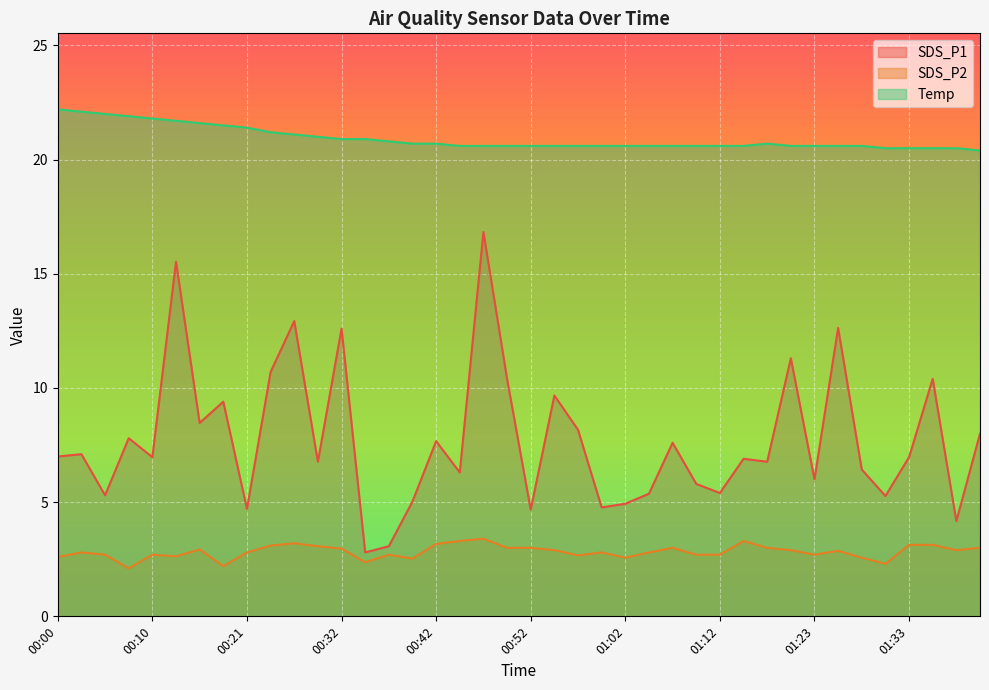

Which series has the largest total across all categories?

Temp